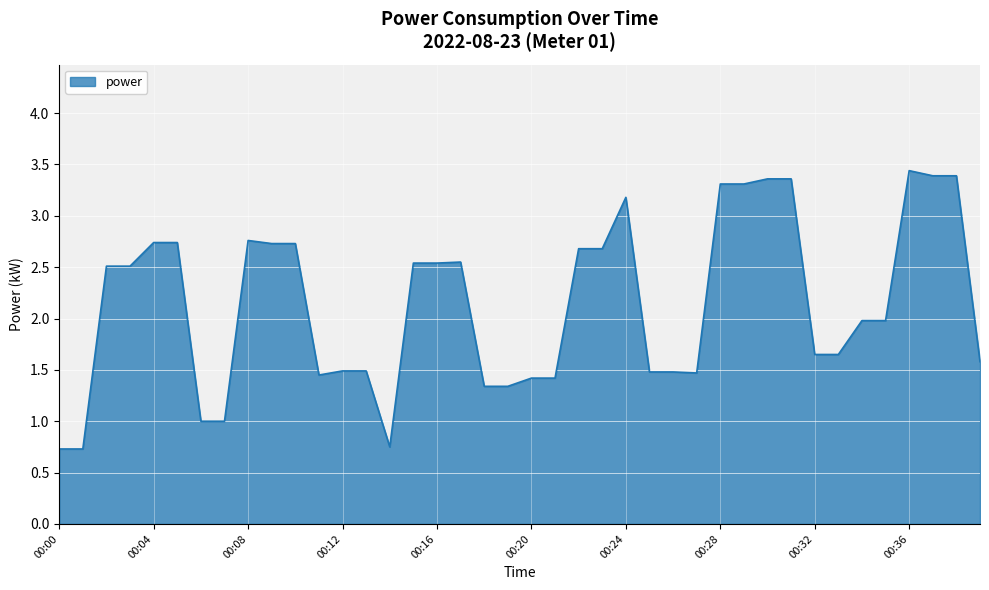

What is the smallest value displayed?

0.7